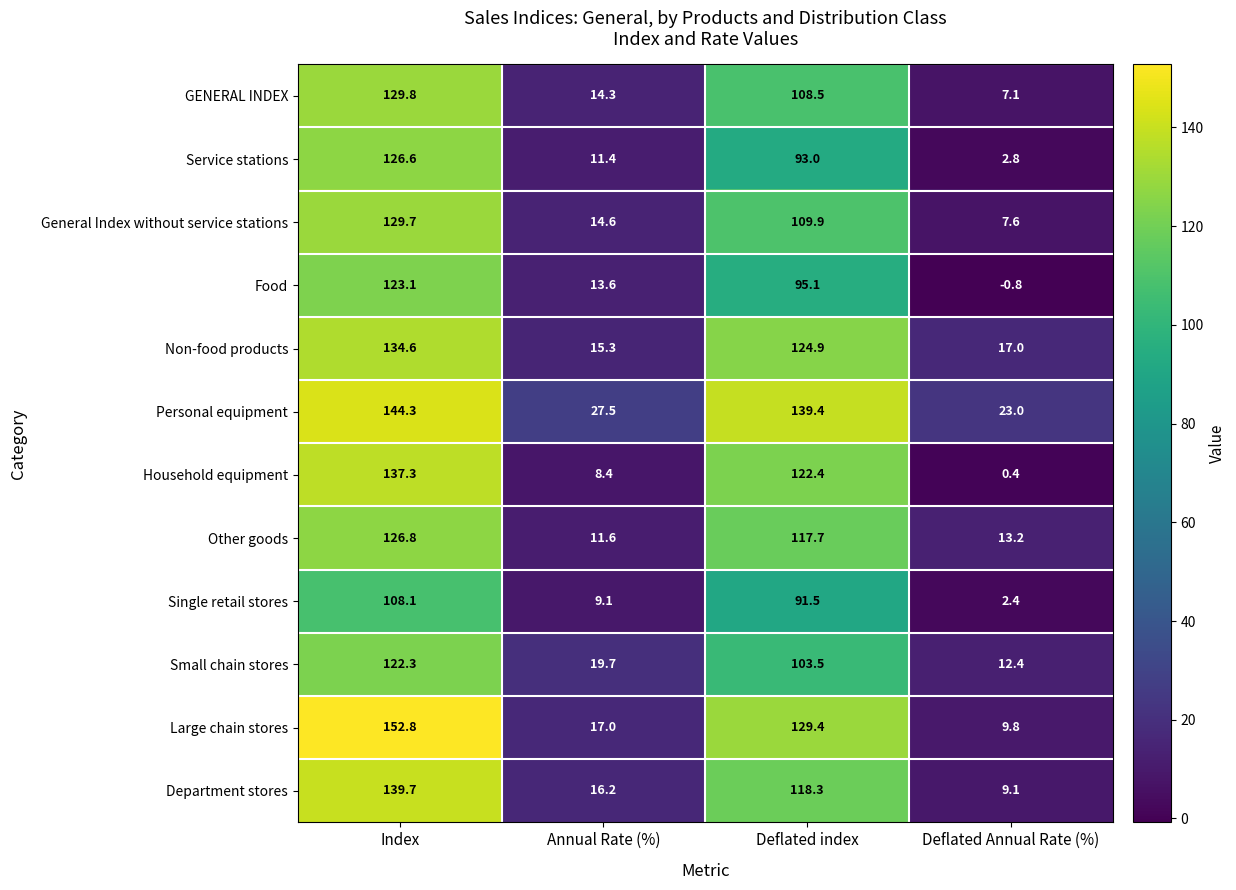

At which category does the chart reach its peak across all series?

Index